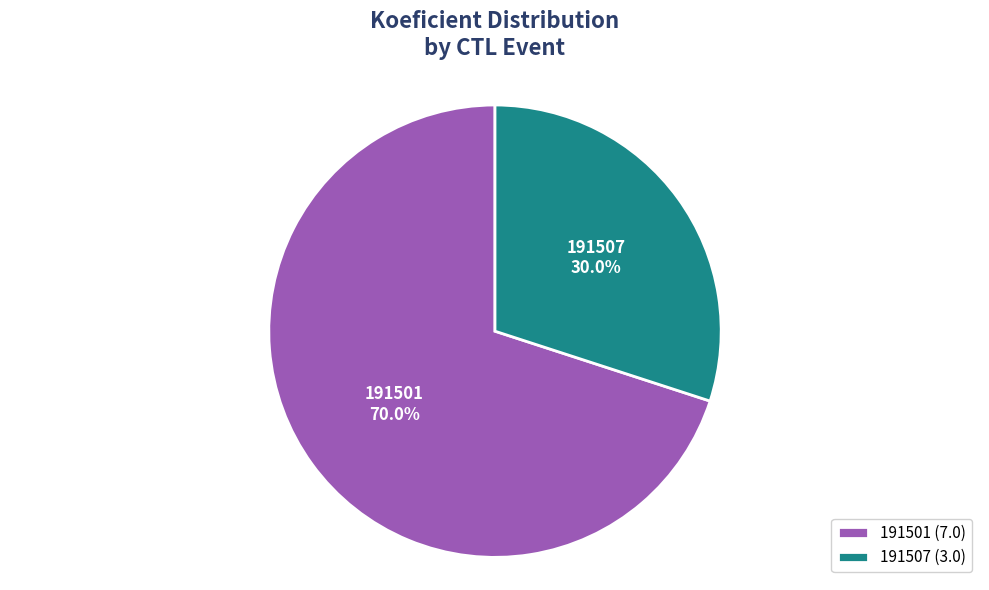

Which slice is the largest?

191501